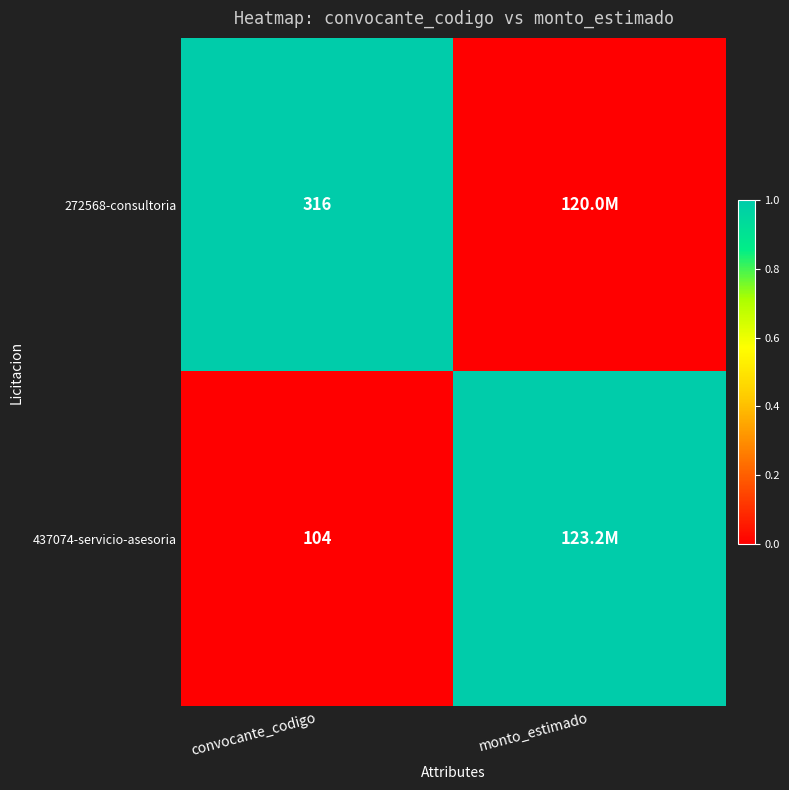

Count the number of categories in the chart.

2